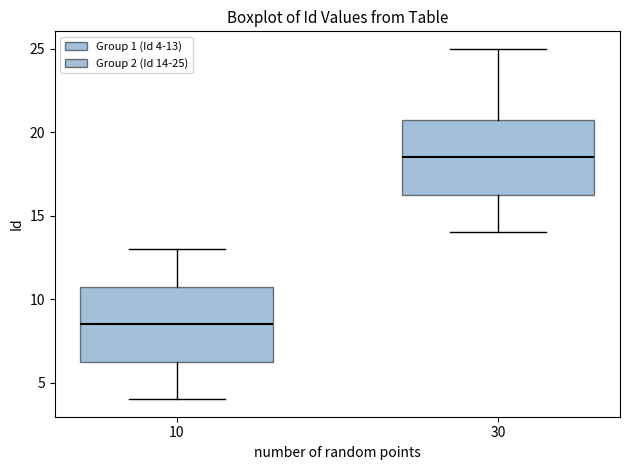

Which box's median line is the highest?

30